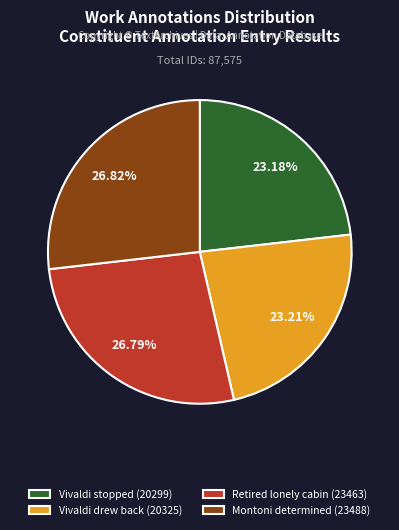

Is there a majority slice in this chart?

No